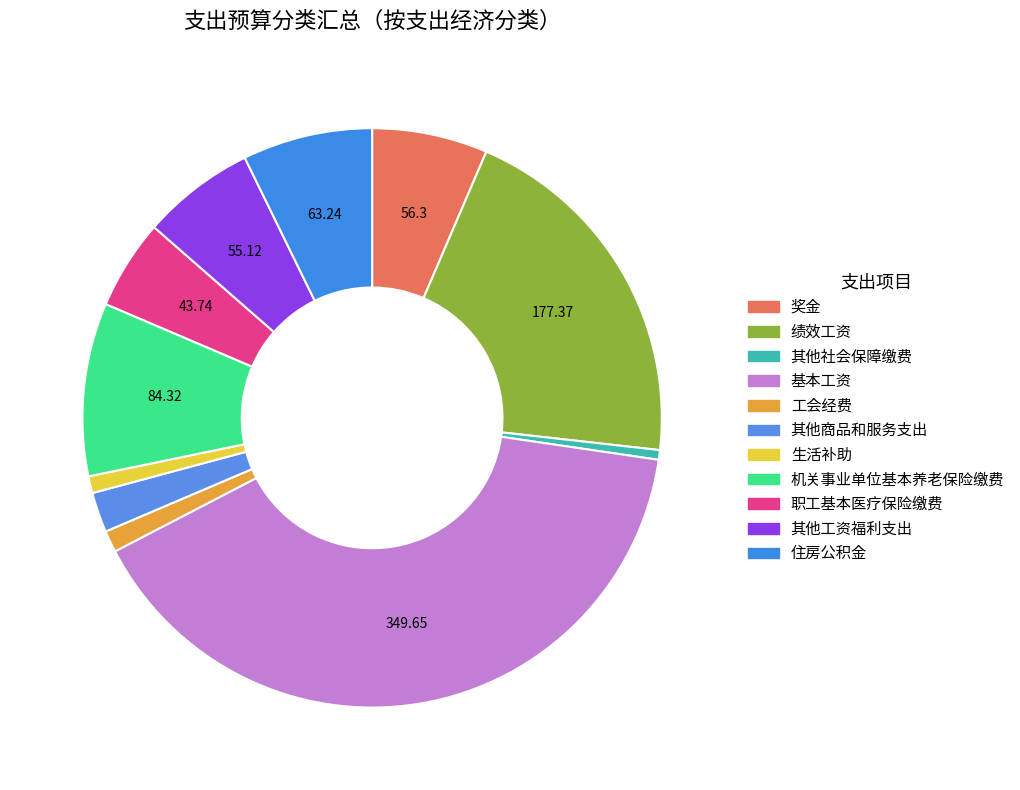

Which slice is the smallest?

其他社会保障缴费